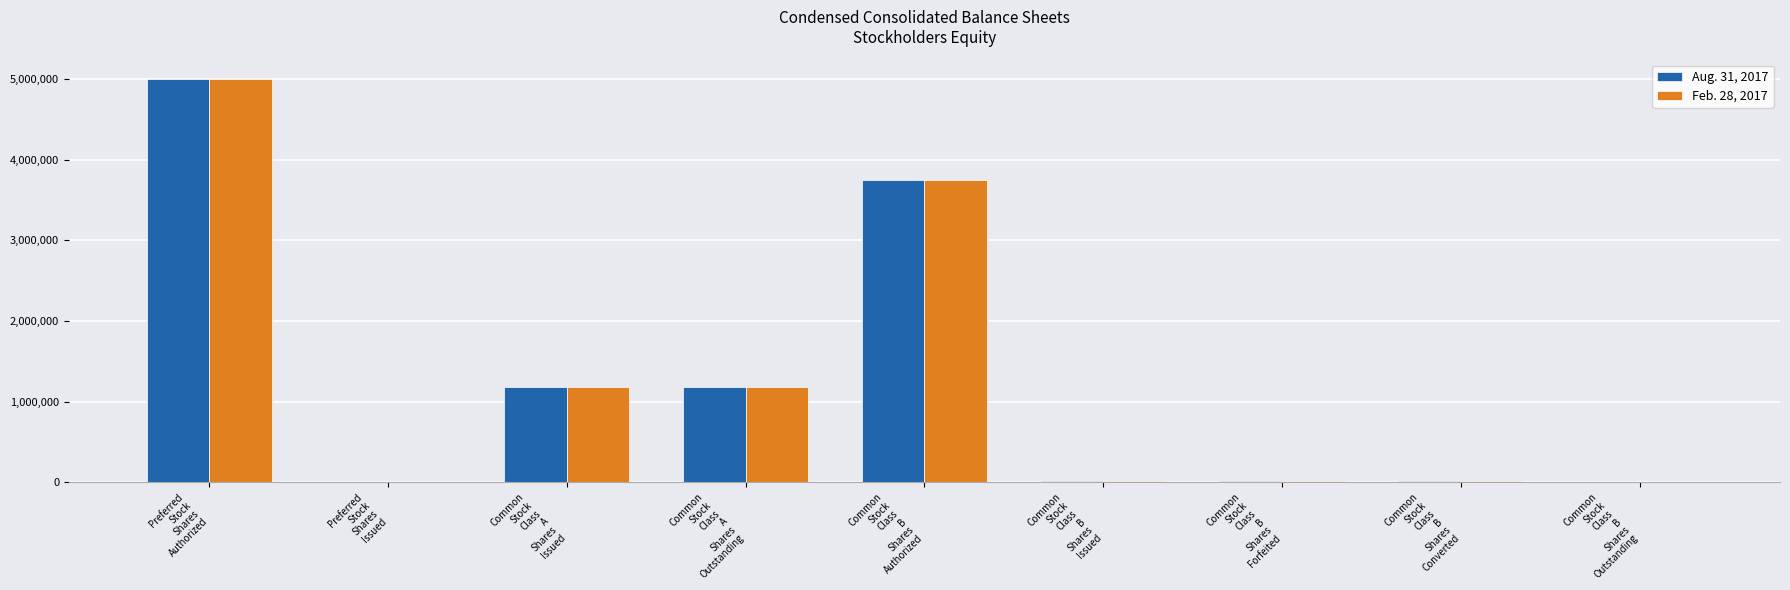

What is the greatest value displayed?

5000000